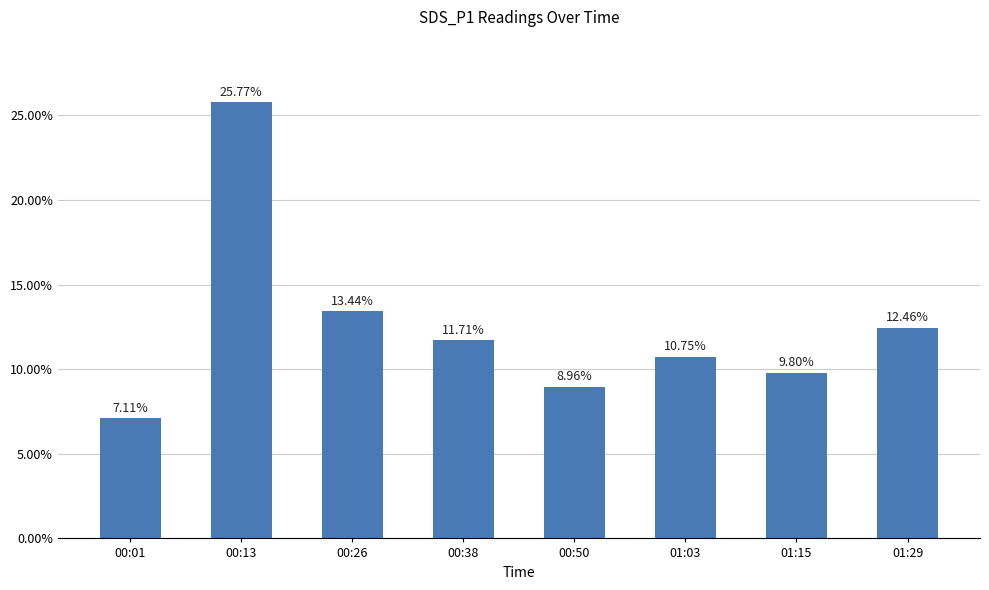

Are the bars grouped side by side (vs. stacked)?

No